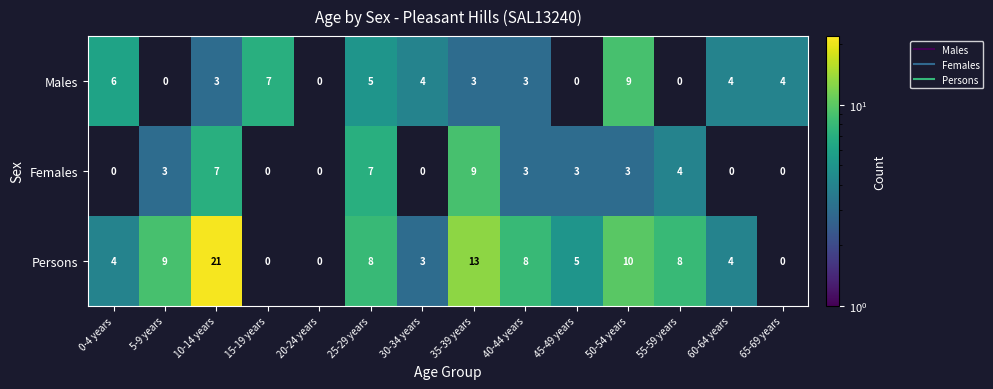

What is the maximum value shown in the chart?

21